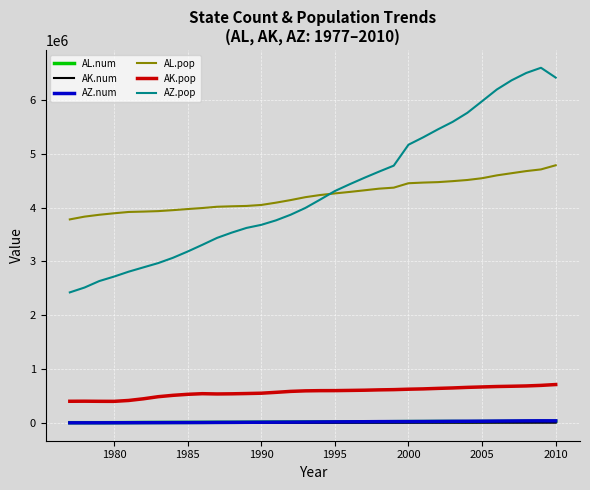

Which series has the largest range (max minus min)?

AZ.pop